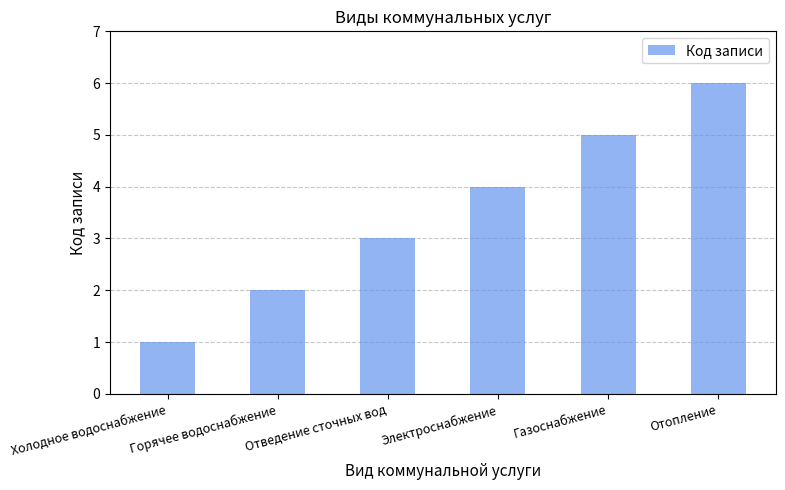

Where is the data nearest to the value 3?

Отведение сточных вод